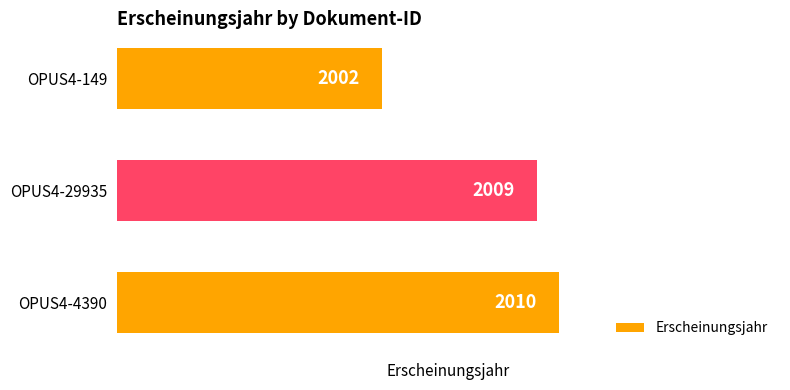

What is the difference between the maximum and minimum values?

8